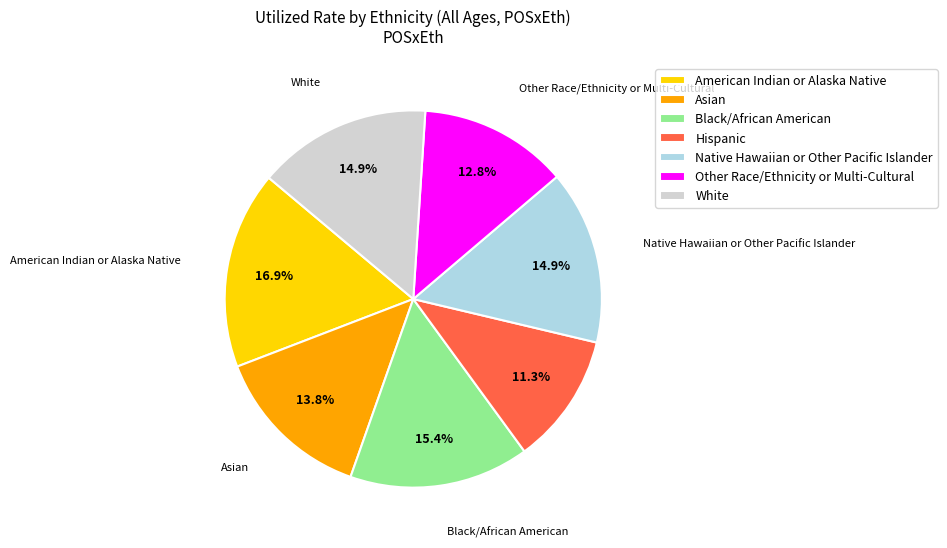

Is it true that American Indian or Alaska Native is 23% of the pie?

False